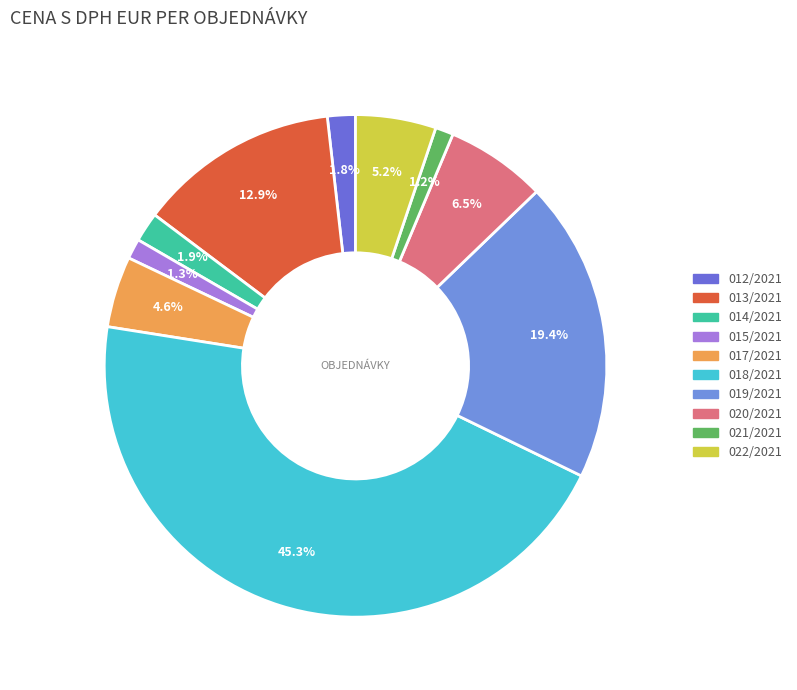

Is there any slice that represents more than half of the pie?

No